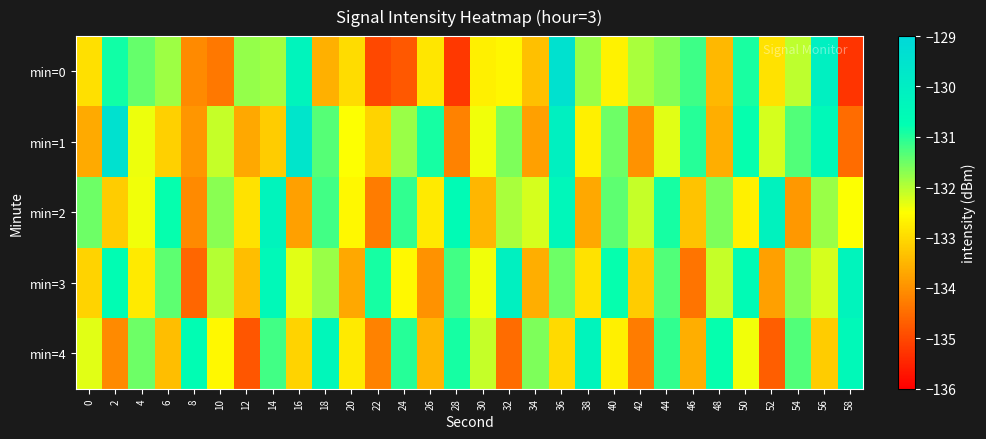

Reading left to right, list all the values displayed in this chart.

min=0: 0=-132.9	2=-130.9	4=-131.4	6=-131.8	8=-134.1	10=-134.3	12=-131.8	14=-131.8	16=-130.3	18=-133.6	20=-133.0	22=-135.0	24=-134.8	26=-132.9	28=-135.2	30=-132.7	32=-132.6	34=-133.4	36=-129.4	38=-131.8	40=-132.7	42=-131.9	44=-131.7	46=-131.2	48=-133.5	50=-130.9	52=-132.9	54=-132.0	56=-130.1	58=-135.3
min=1: 0=-133.7	2=-129.4	4=-132.4	6=-133.1	8=-133.9	10=-132.1	12=-133.7	14=-133.2	16=-129.6	18=-131.3	20=-132.5	22=-133.1	24=-131.8	26=-130.9	28=-134.2	30=-132.4	32=-131.6	34=-133.8	36=-130.1	38=-132.7	40=-131.5	42=-134.0	44=-132.3	46=-131.0	48=-133.6	50=-130.8	52=-132.2	54=-131.3	56=-130.5	58=-134.5
min=2: 0=-131.5	2=-133.2	4=-132.4	6=-130.8	8=-134.1	10=-131.7	12=-132.9	14=-130.3	16=-133.8	18=-131.2	20=-132.6	22=-134.3	24=-131.1	26=-132.8	28=-130.6	30=-133.5	32=-131.9	34=-132.2	36=-130.4	38=-133.7	40=-131.4	42=-132.1	44=-130.9	46=-133.3	48=-131.6	50=-132.7	52=-130.2	54=-133.9	56=-131.8	58=-132.5
min=3: 0=-133.1	2=-130.7	4=-132.8	6=-131.4	8=-134.6	10=-132.0	12=-133.4	14=-130.5	16=-132.3	18=-131.8	20=-133.7	22=-130.9	24=-132.6	26=-134.0	28=-131.2	30=-132.4	32=-130.1	34=-133.6	36=-131.5	38=-132.9	40=-130.8	42=-133.2	44=-131.3	46=-134.4	48=-132.1	50=-130.6	52=-133.8	54=-131.7	56=-132.2	58=-130.3
min=4: 0=-132.3	2=-134.1	4=-131.5	6=-133.4	8=-130.7	10=-132.6	12=-134.8	14=-131.2	16=-133.1	18=-130.4	20=-132.8	22=-134.2	24=-131.0	26=-133.5	28=-130.9	30=-132.1	32=-134.5	34=-131.6	36=-133.0	38=-130.3	40=-132.7	42=-134.3	44=-131.1	46=-133.6	48=-130.8	50=-132.4	52=-134.7	54=-131.3	56=-133.2	58=-130.5